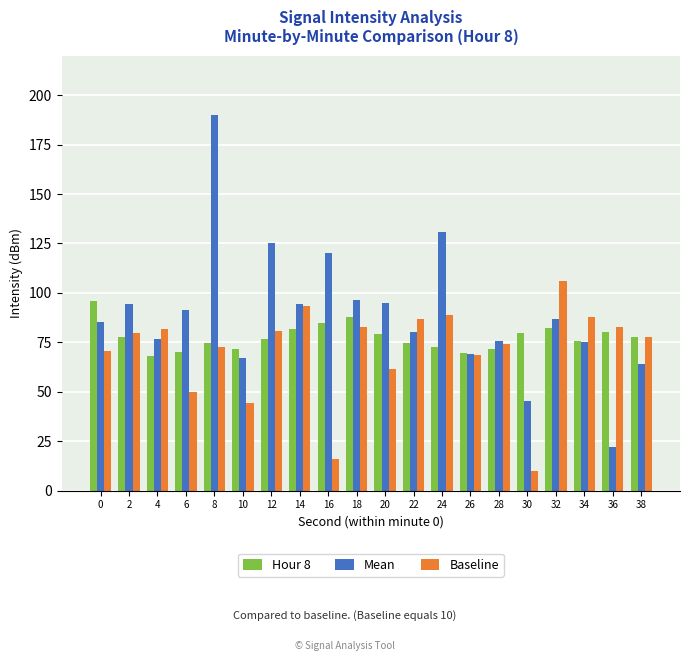

What is the average value of the Baseline series?

70.8